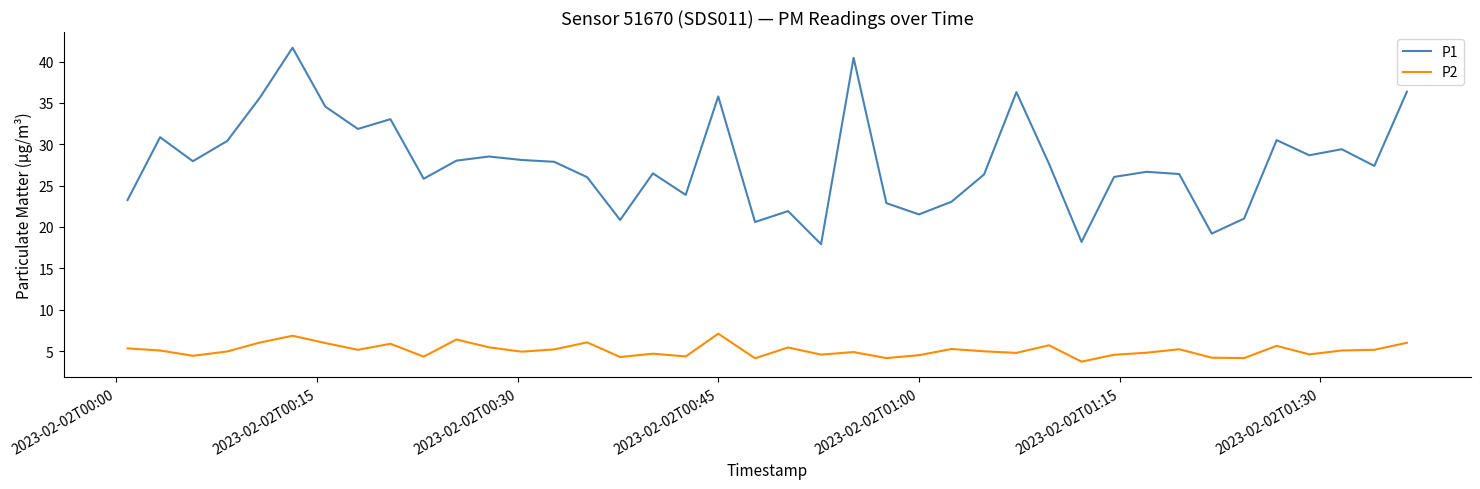

Is this an area chart (filled region under the line)?

No